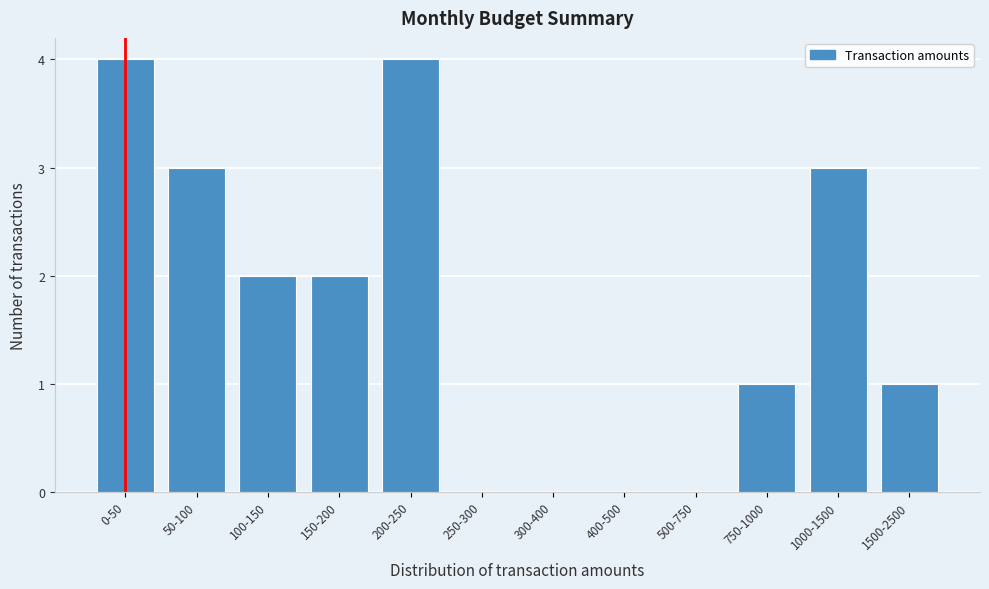

Reading left to right, list all the values displayed in this chart.

0-50=4	50-100=3	100-150=2	150-200=2	200-250=4	250-300=0	300-400=0	400-500=0	500-750=0	750-1000=1	1000-1500=3	1500-2500=1